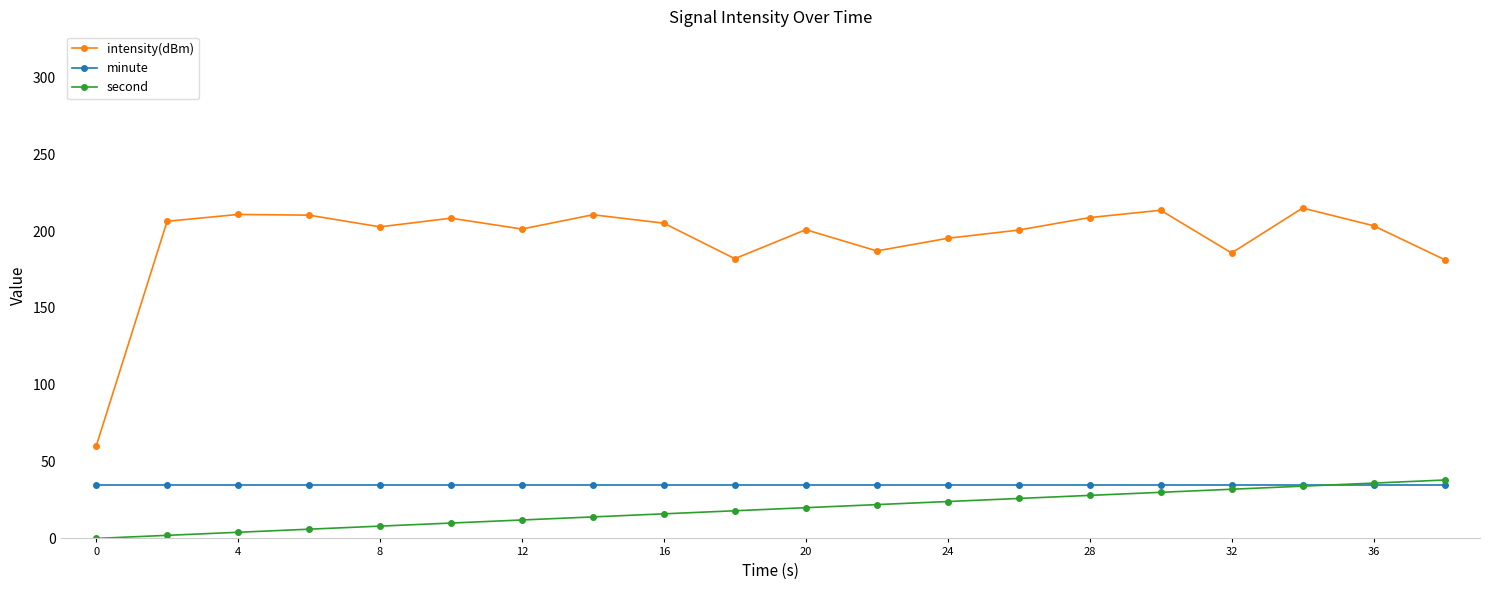

Which series has the largest range (max minus min)?

intensity(dBm)